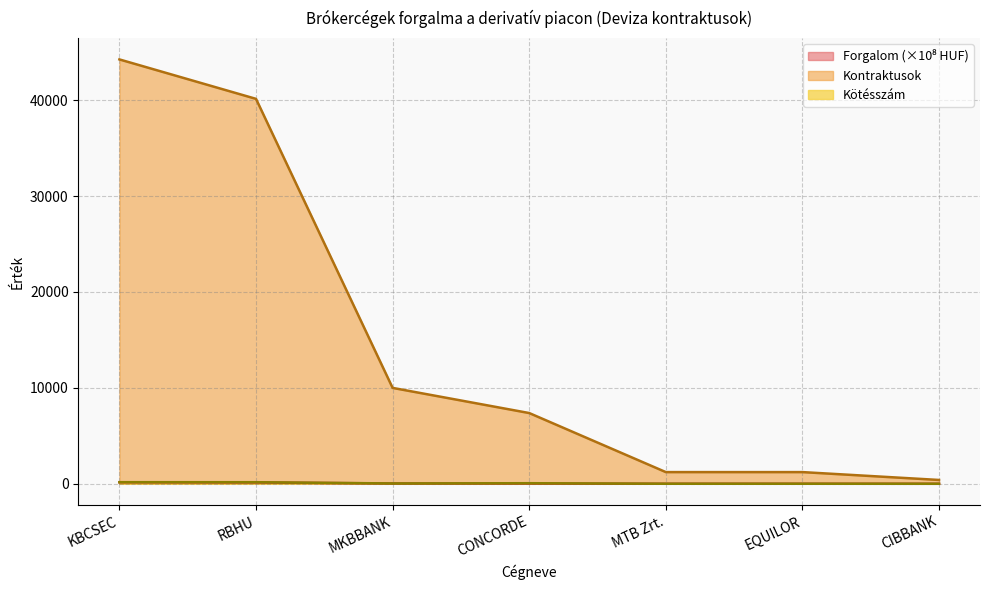

What is the label of the 7th point from the right?

KBCSEC